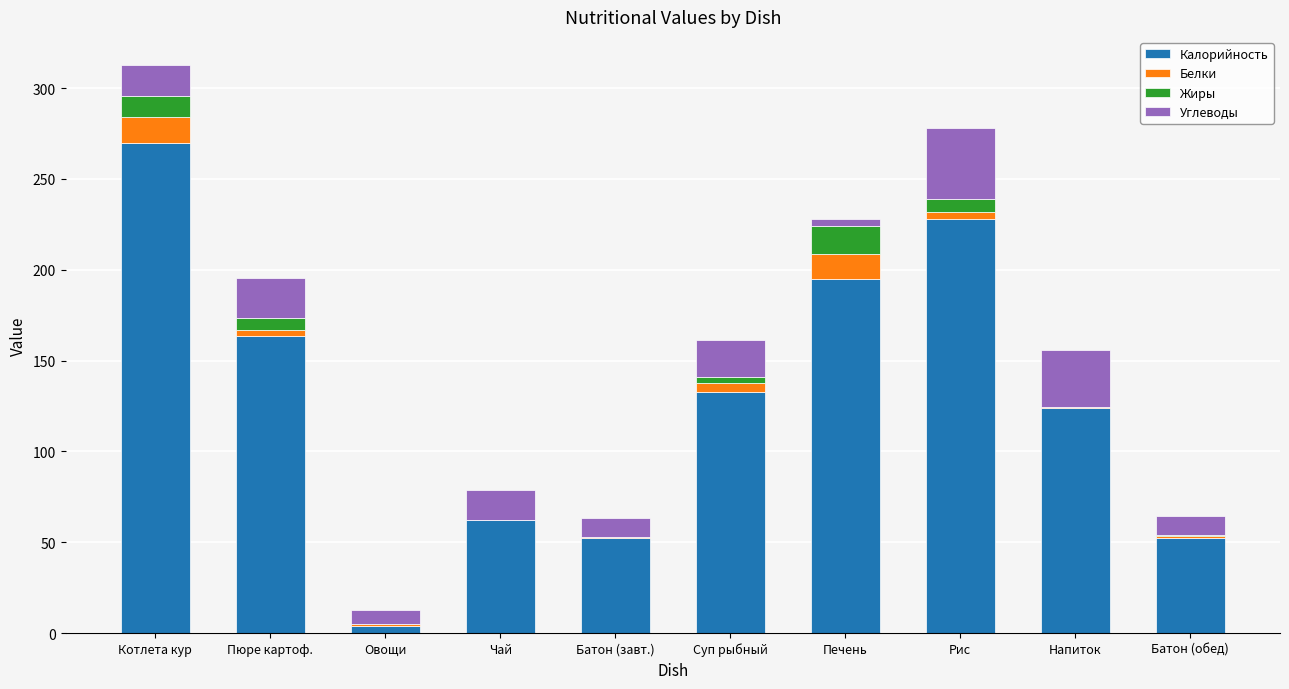

Is it true that Калорийность equals 270.0 at Котлета кур?

True